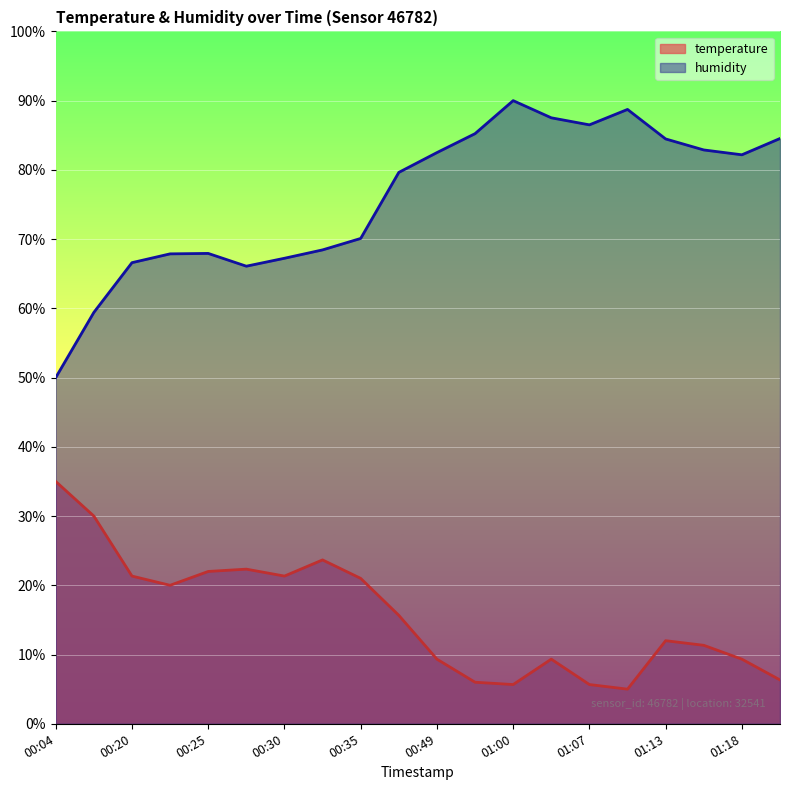

How many lines are shown in the chart?

2